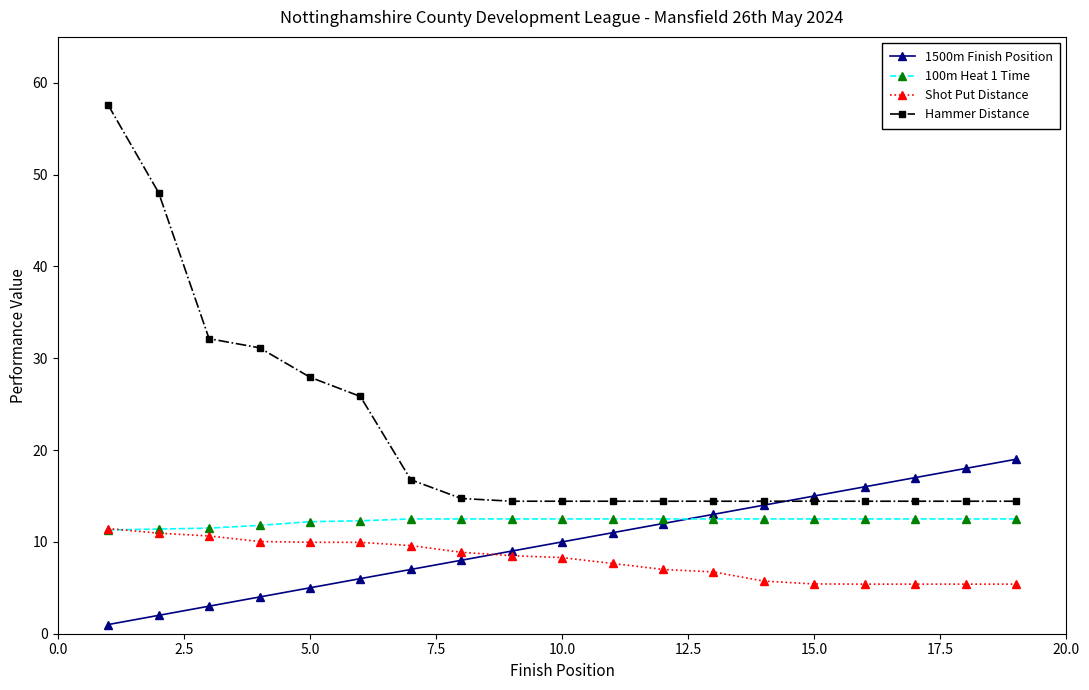

At how many categories does at least one series exceed 20?

6